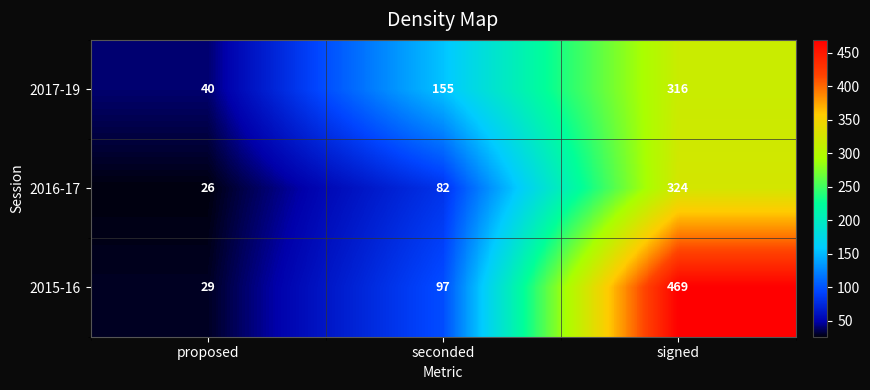

True or false: 2016-17 has a value of 324 at signed.

True